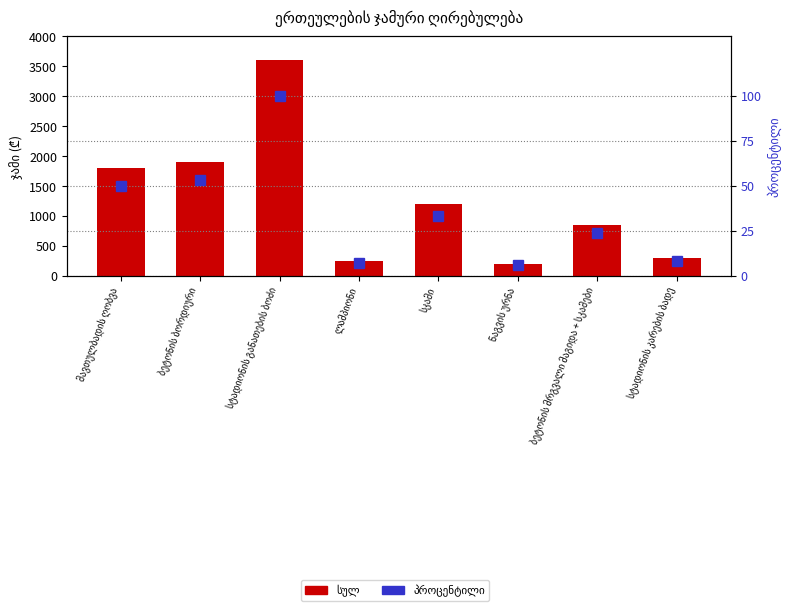

Reading right to left, what are all the values shown in this chart?

სულ: სტადიონის კარების ბადე=300	ბეტონის მრგვალი მაგიდა + სკამები=850	ნაგვის ურნა=200	სკამი=1200	ლამპიონი=250	სტადიონის განათების ბოძი=3600	ბეტონის ბორდიური=1900	მავთულბადის ღობვა=1800
პროცენტილი: სტადიონის კარების ბადე=8	ბეტონის მრგვალი მაგიდა + სკამები=24	ნაგვის ურნა=6	სკამი=33	ლამპიონი=7	სტადიონის განათების ბოძი=100	ბეტონის ბორდიური=53	მავთულბადის ღობვა=50